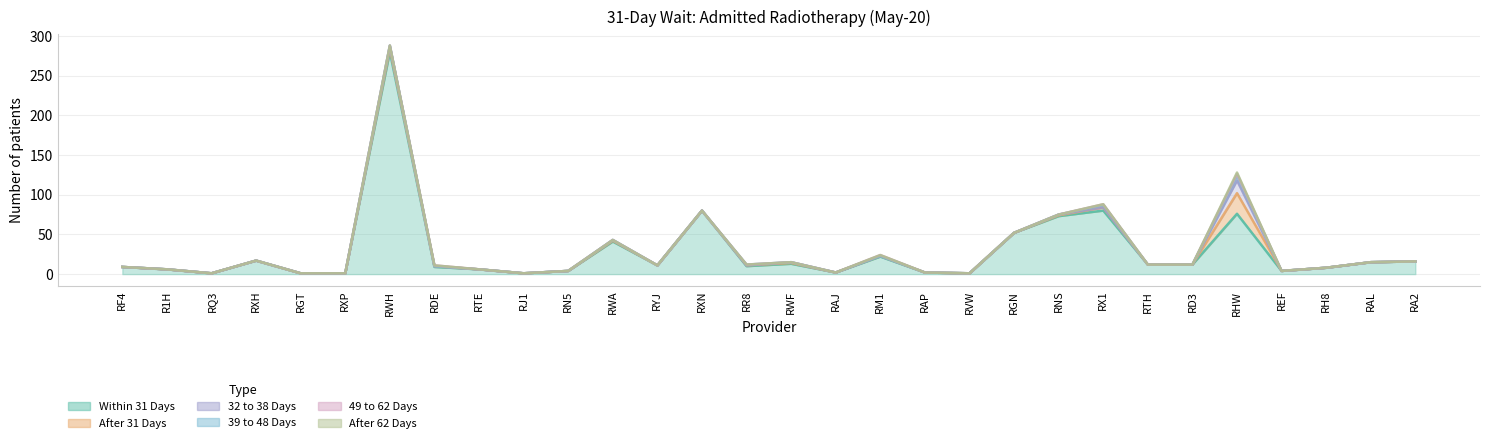

True or false: Within 31 Days and 32 to 38 Days cross at least once.

False